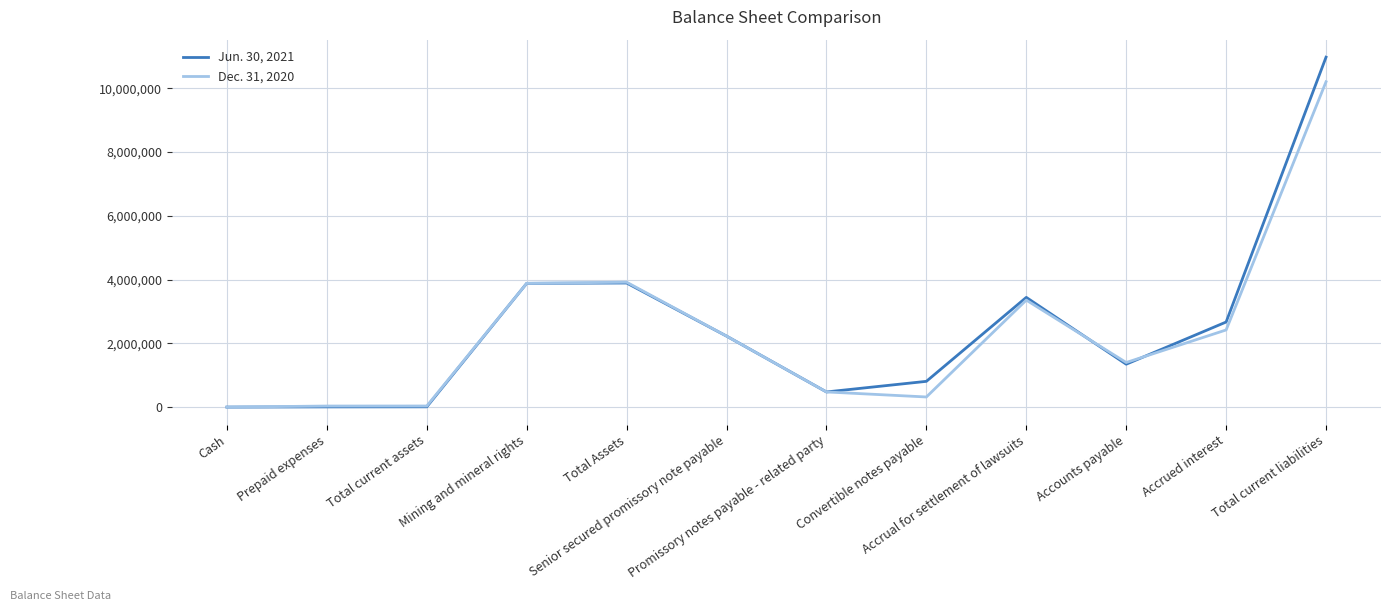

Which series has the largest range (max minus min)?

Jun. 30, 2021